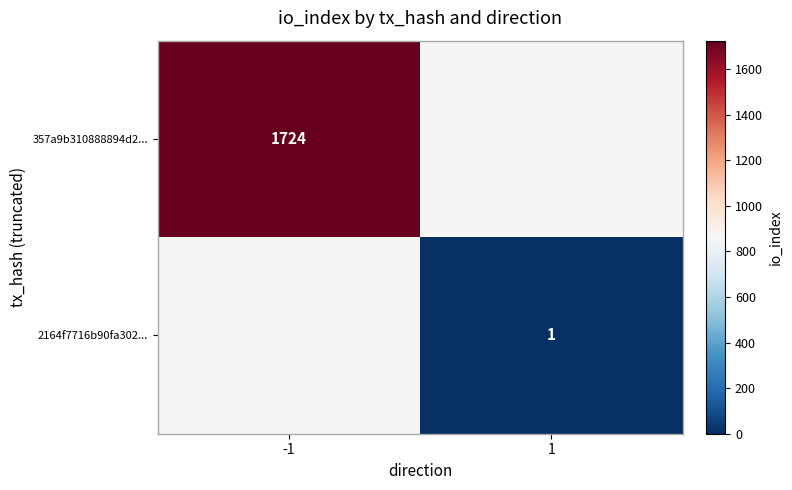

The 2164f7716b90fa302... series shows 1 at 1. True or false?

True